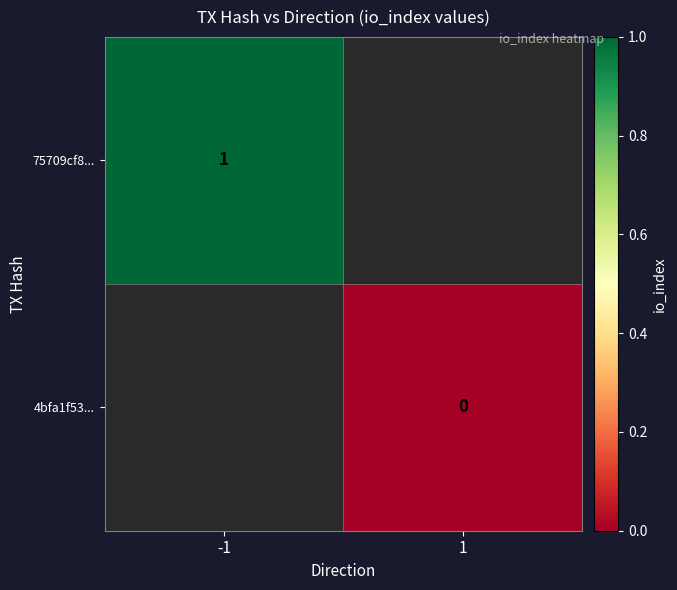

True or false: 75709cf8... has a value of 1 at -1.

True